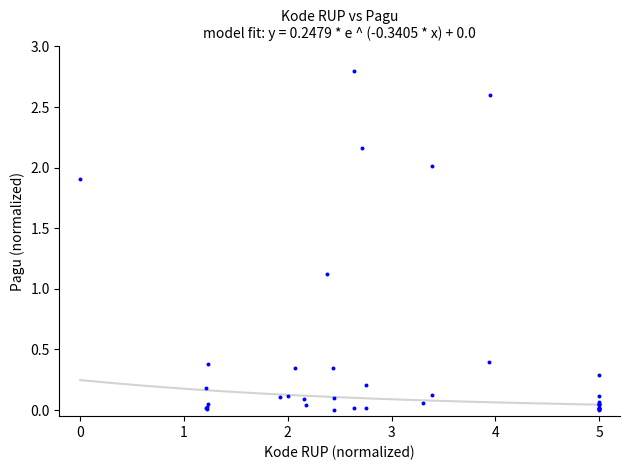

What Y value in the scatter plot is closest to 1?

1.1